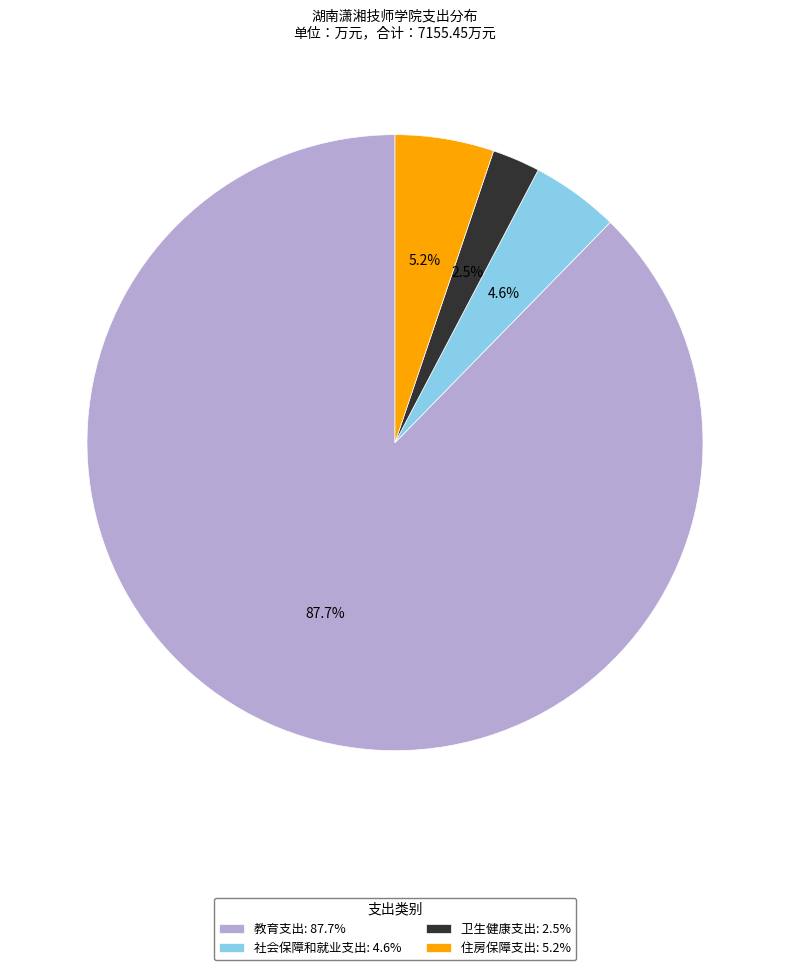

Do 卫生健康支出 and 社会保障和就业支出 together represent more than half of the pie?

No